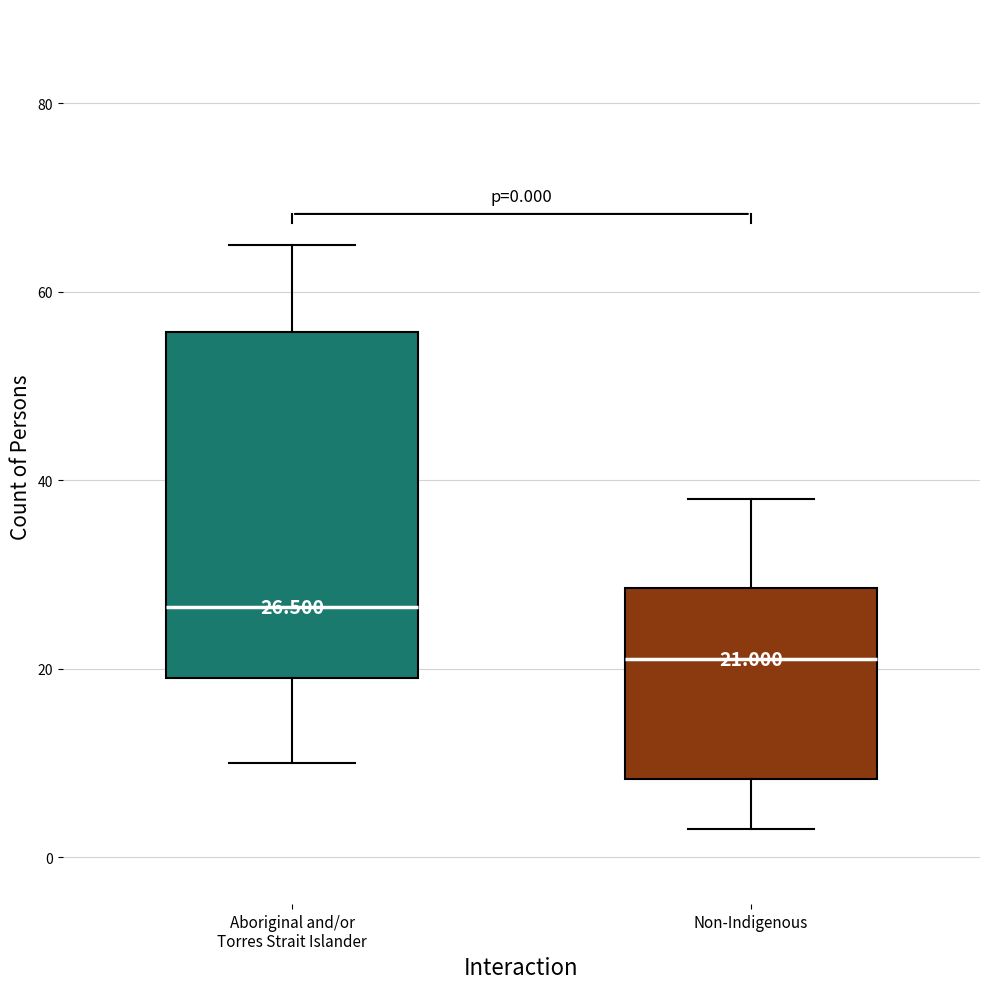

Which box's median line is the highest?

Aboriginal and/or Torres Strait Islander